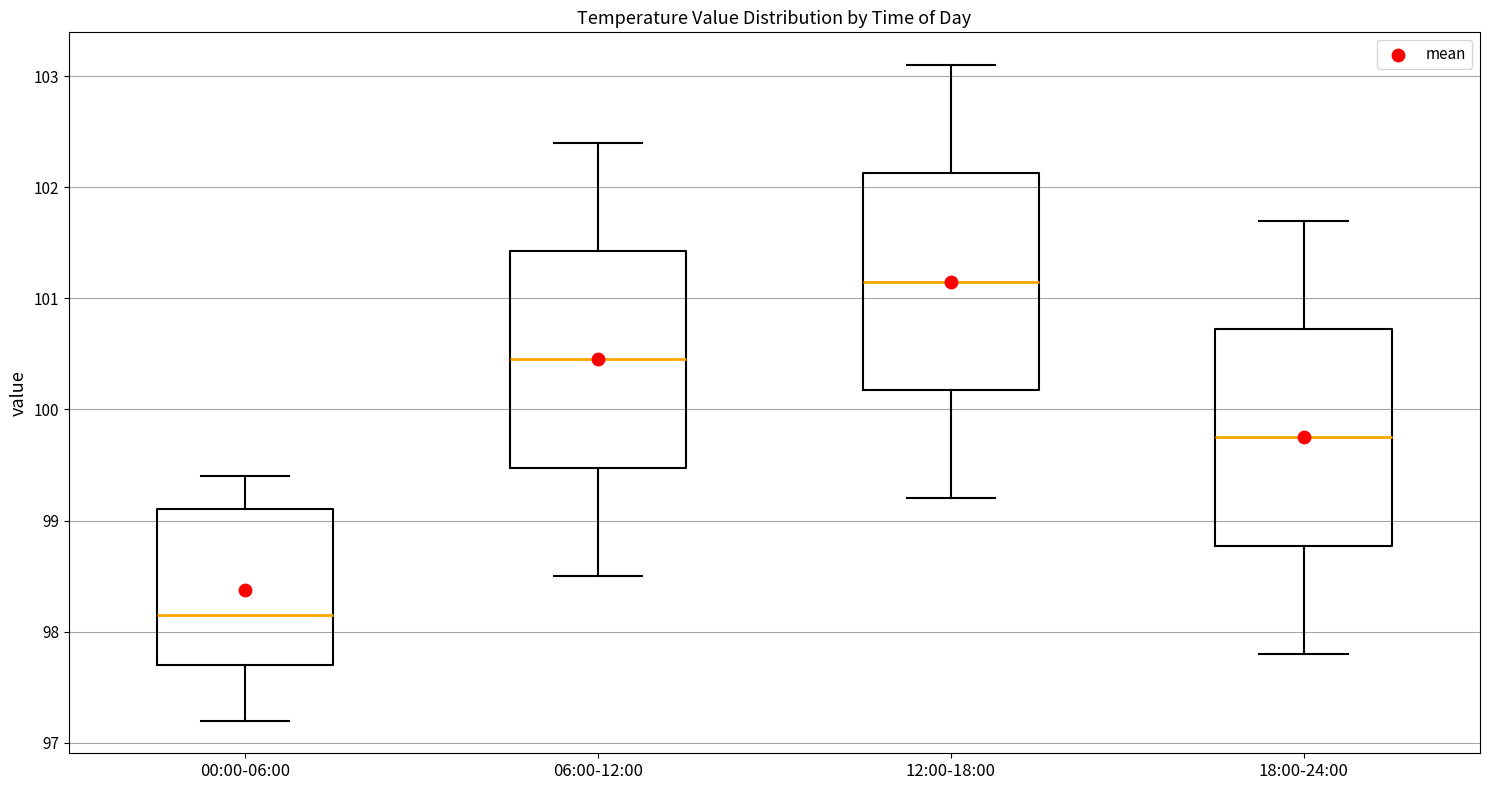

Which box's median line is the highest?

12:00-18:00